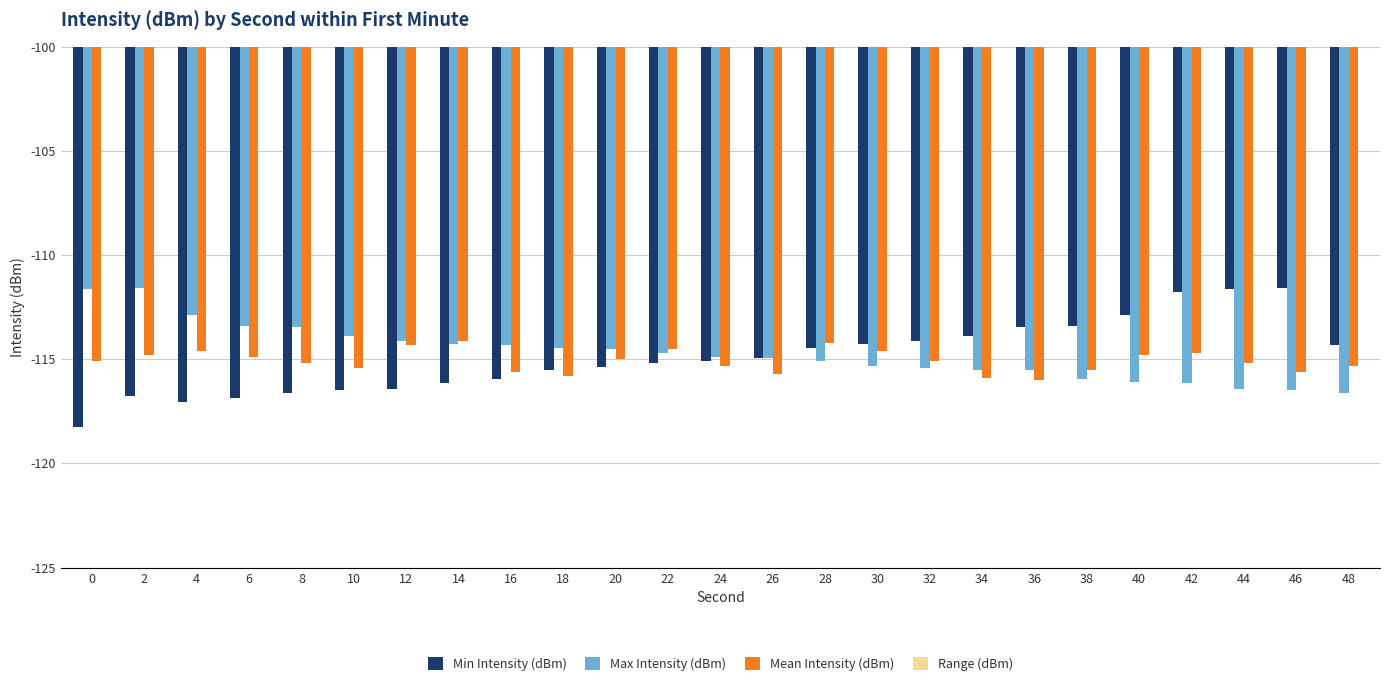

Are the bars grouped side by side (vs. stacked)?

Yes